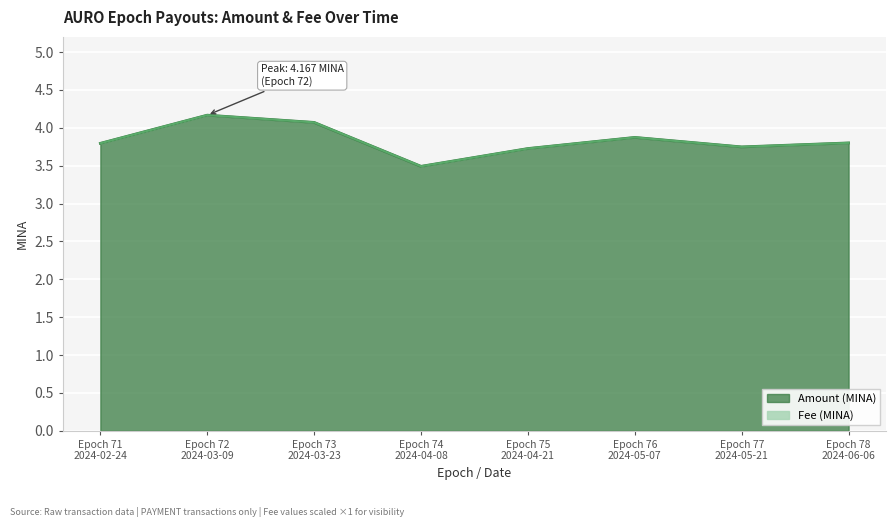

Which label corresponds to the smallest value in the chart?

Epoch 74
2024-04-08